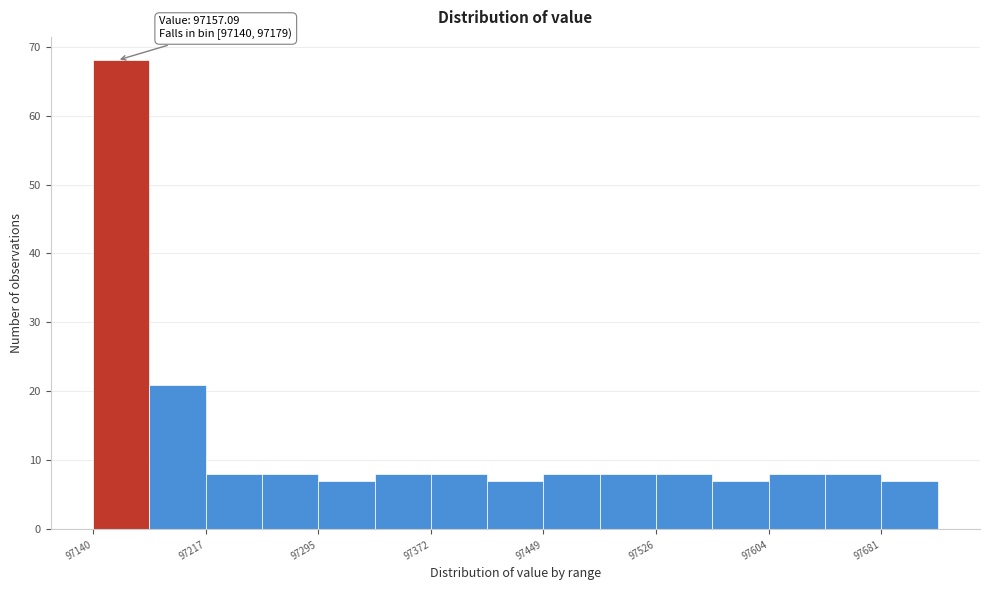

Read against the x-axis, roughly where is the centre of the tallest bar?

97160